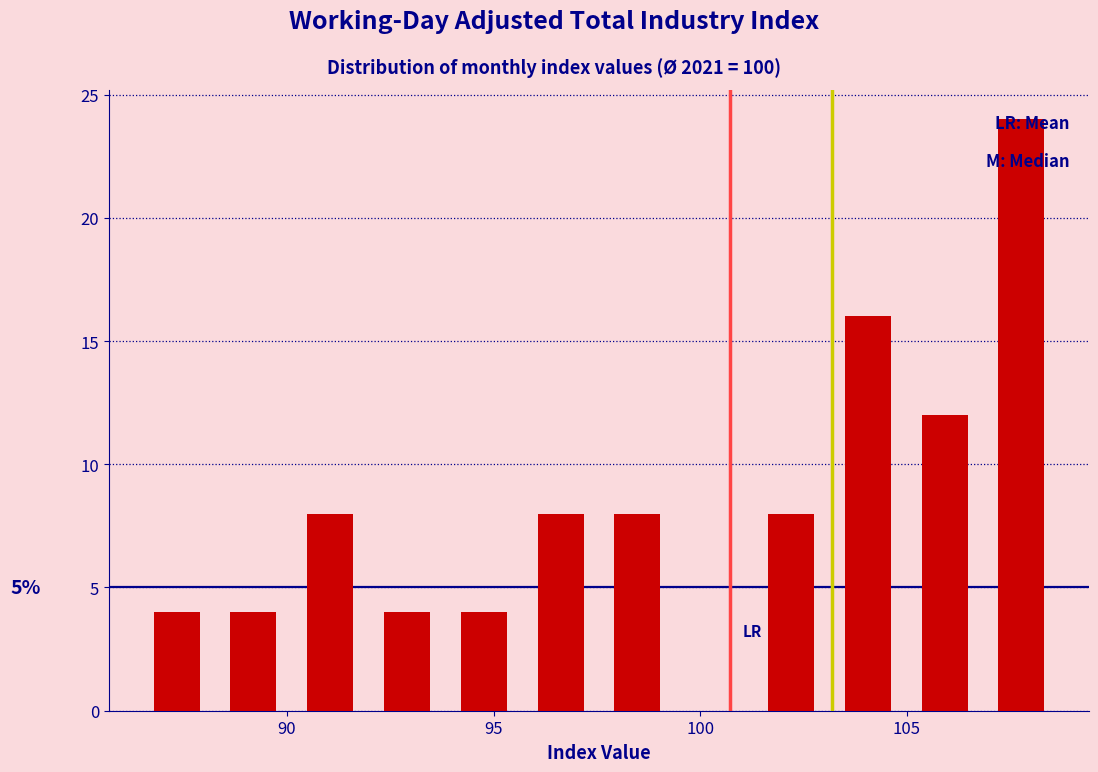

Read against the x-axis, roughly where is the centre of the tallest bar?

108.0